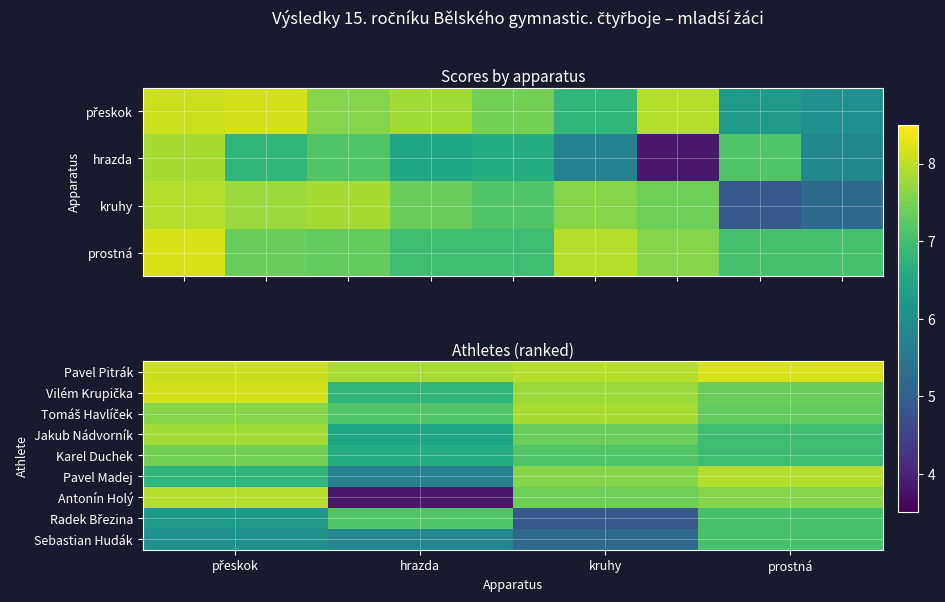

Which has a higher value, hrazda or prostná?

prostná